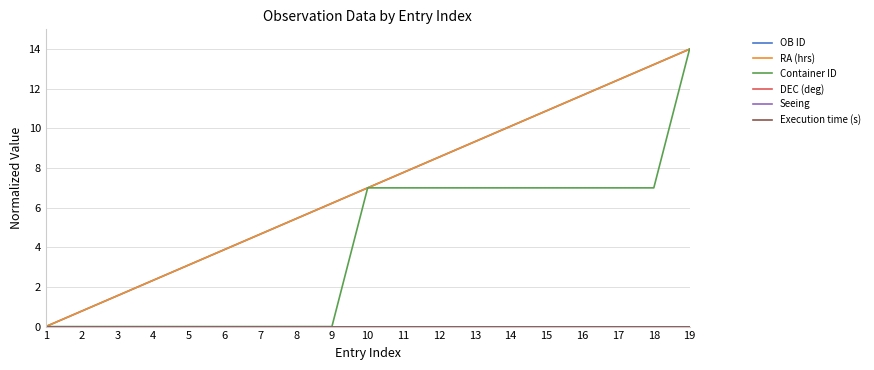

Reading left to right, transcribe all the data shown in this chart.

OB ID: 1=0.0	2=0.8	3=1.6	4=2.3	5=3.1	6=3.9	7=4.7	8=5.4	9=6.2	10=7.0	11=7.8	12=8.6	13=9.3	14=10.1	15=10.9	16=11.7	17=12.4	18=13.2	19=14.0
RA (hrs): 1=0.0	2=0.8	3=1.6	4=2.3	5=3.1	6=3.9	7=4.7	8=5.4	9=6.2	10=7.0	11=7.8	12=8.6	13=9.3	14=10.1	15=10.9	16=11.7	17=12.4	18=13.2	19=14.0
Container ID: 1=0.0	2=0.0	3=0.0	4=0.0	5=0.0	6=0.0	7=0.0	8=0.0	9=0.0	10=7.0	11=7.0	12=7.0	13=7.0	14=7.0	15=7.0	16=7.0	17=7.0	18=7.0	19=14.0
DEC (deg): 1=0.0	2=0.0	3=0.0	4=0.0	5=0.0	6=0.0	7=0.0	8=0.0	9=0.0	10=0.0	11=0.0	12=0.0	13=0.0	14=0.0	15=0.0	16=0.0	17=0.0	18=0.0	19=0.0
Seeing: 1=0.0	2=0.0	3=0.0	4=0.0	5=0.0	6=0.0	7=0.0	8=0.0	9=0.0	10=0.0	11=0.0	12=0.0	13=0.0	14=0.0	15=0.0	16=0.0	17=0.0	18=0.0	19=0.0
Execution time (s): 1=0.0	2=0.0	3=0.0	4=0.0	5=0.0	6=0.0	7=0.0	8=0.0	9=0.0	10=0.0	11=0.0	12=0.0	13=0.0	14=0.0	15=0.0	16=0.0	17=0.0	18=0.0	19=0.0